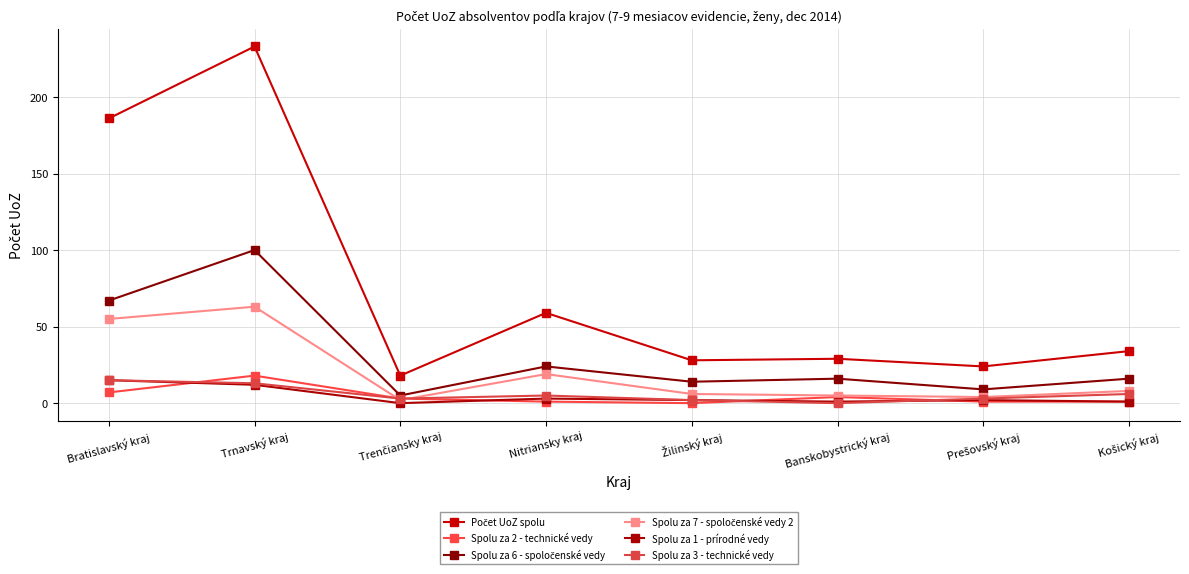

How many data points does each series have?

8